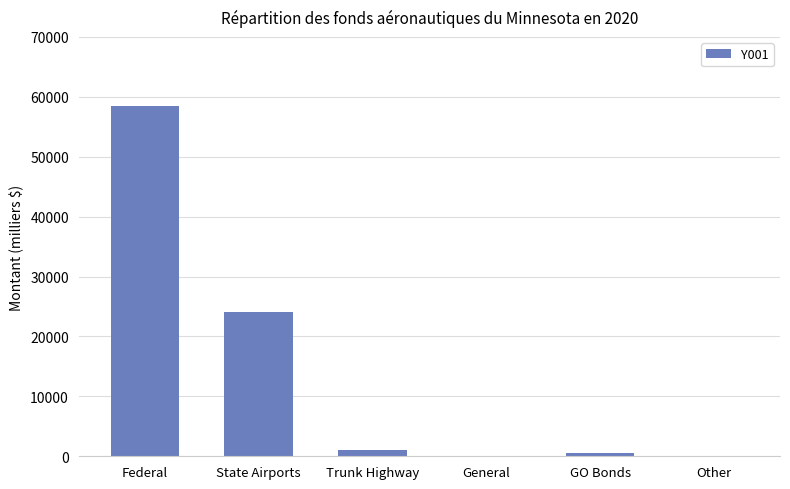

What is the sum of all values?

84141.8